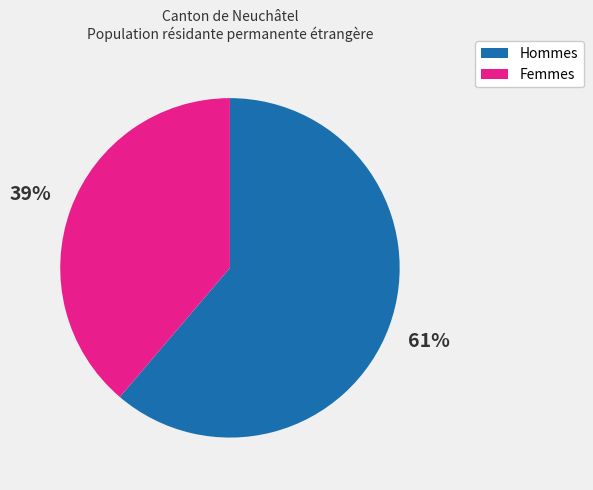

Which category has the smallest portion of the pie?

Femmes